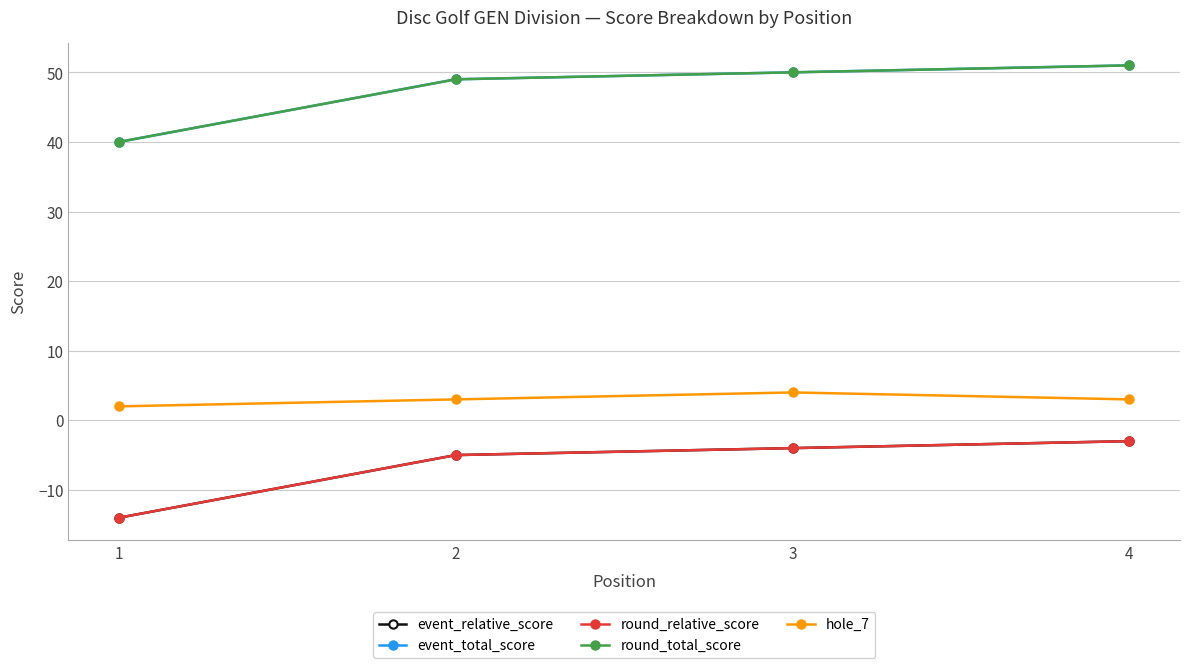

Reading left to right, transcribe all the data shown in this chart.

event_relative_score: -14	-5	-4	-3
event_total_score: 40	49	50	51
round_relative_score: -14	-5	-4	-3
round_total_score: 40	49	50	51
hole_7: 2	3	4	3